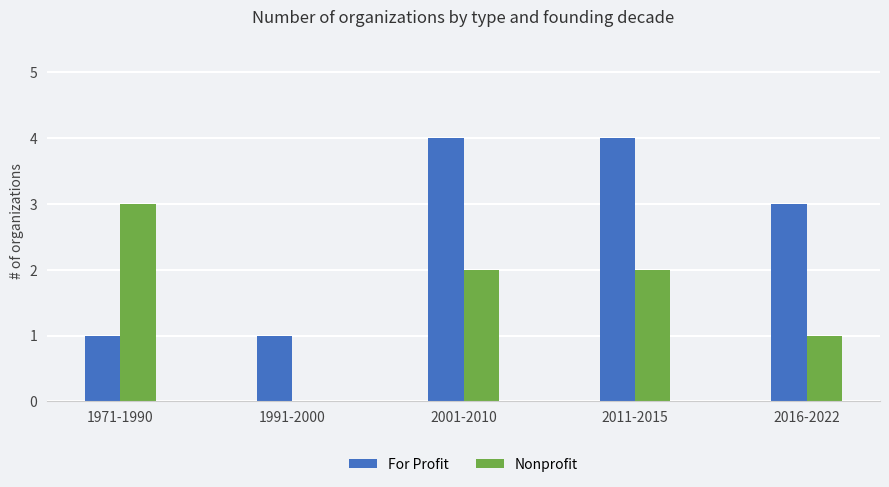

Are the bars grouped side by side (vs. stacked)?

Yes